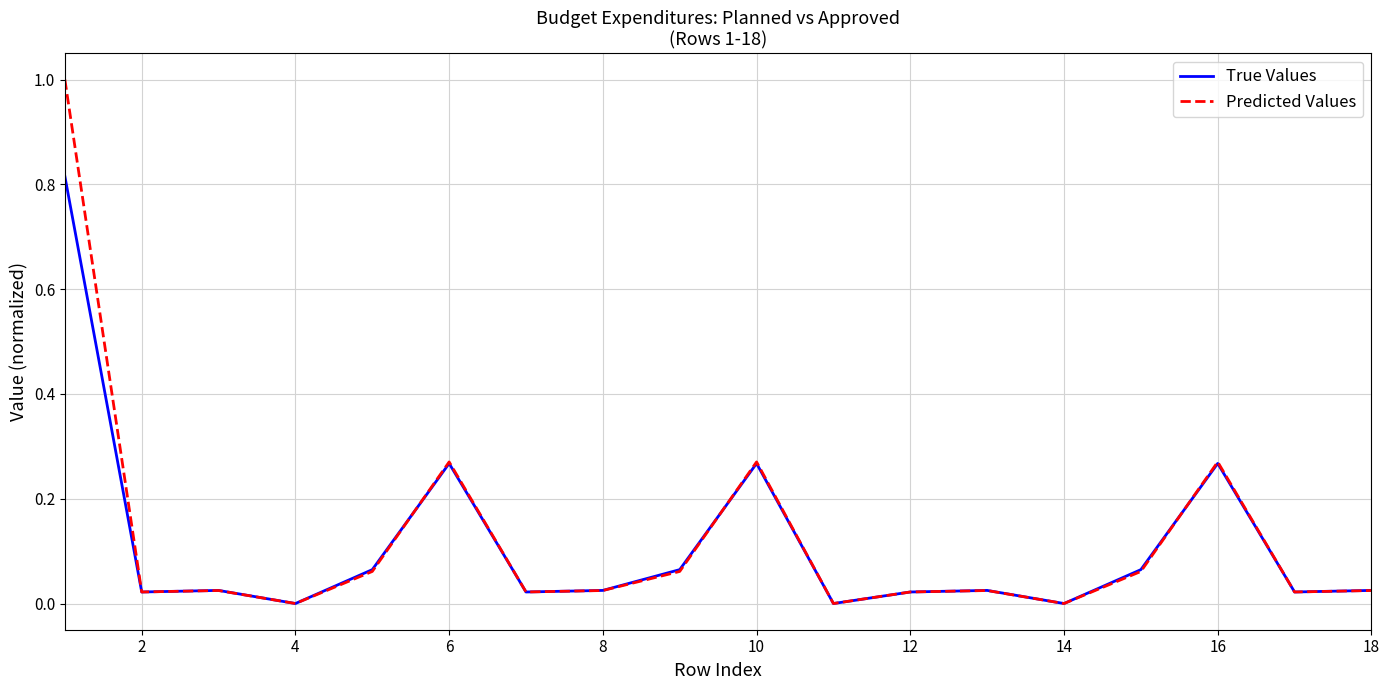

List the series in order of their peak value, lowest first.

True Values, Predicted Values